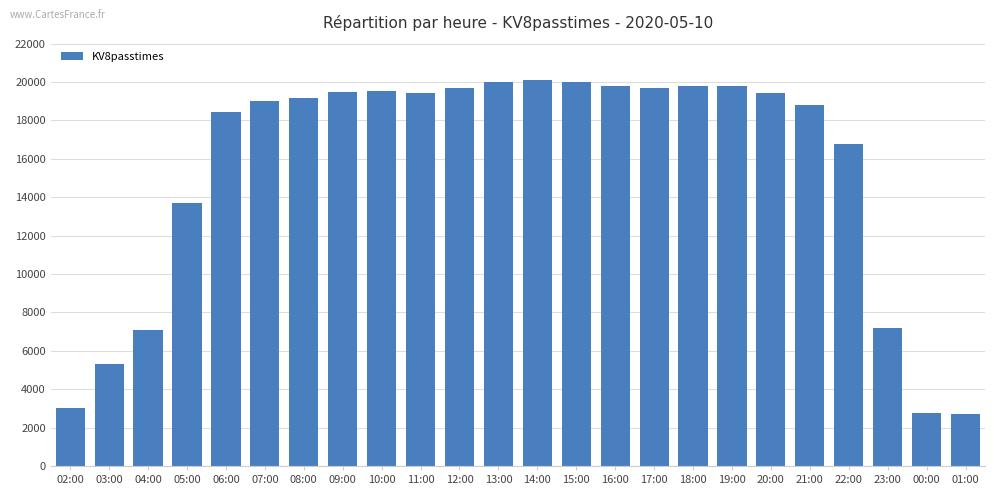

What is the difference between the maximum and minimum values?

17350